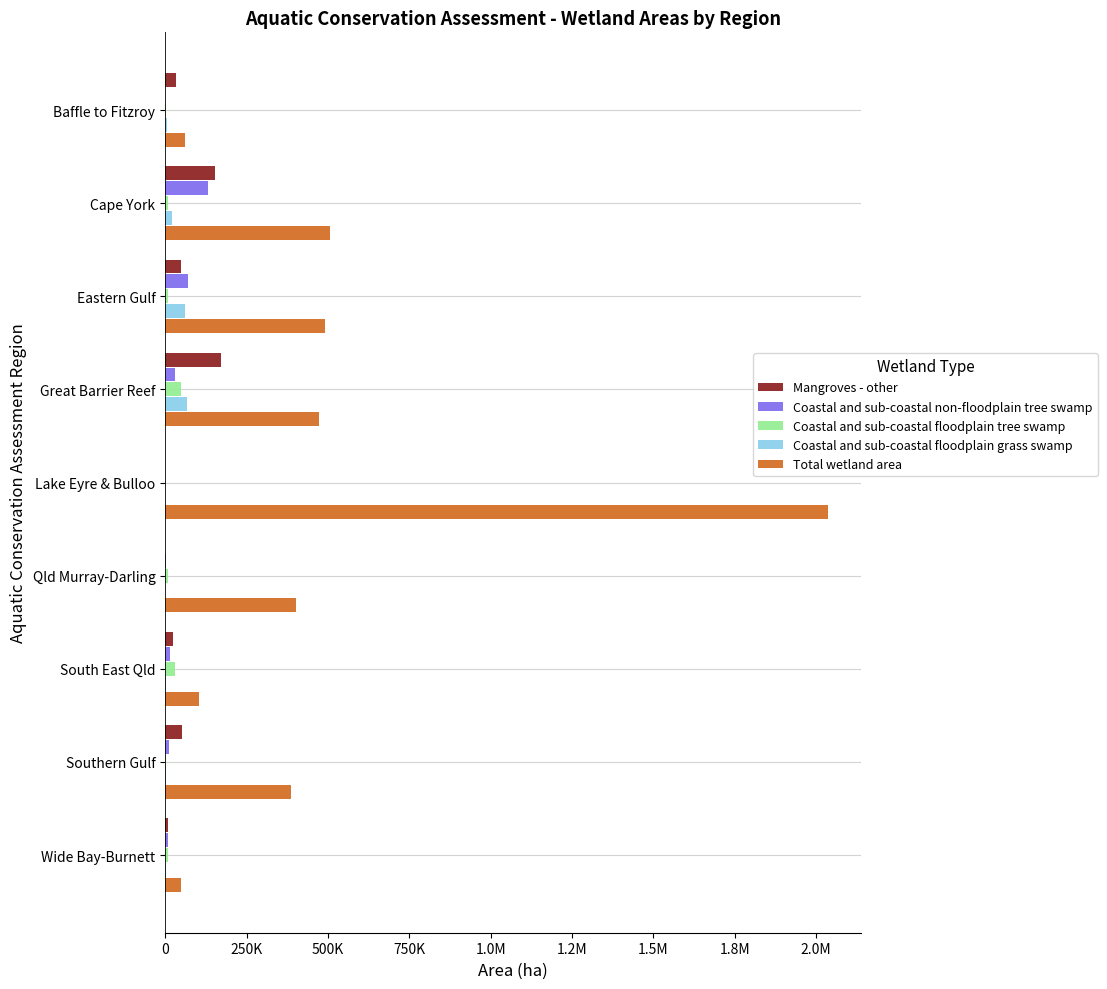

Which series has the widest spread of values?

Total wetland area